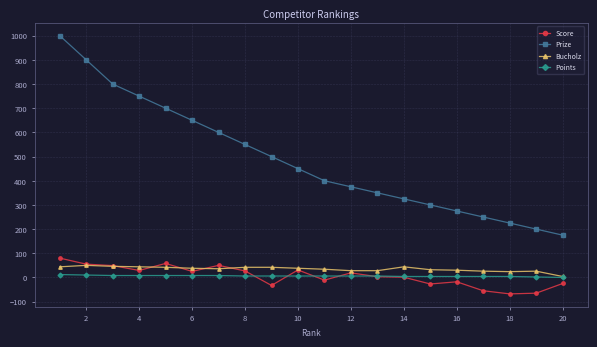

True or false: Prize and Bucholz cross at least once.

False